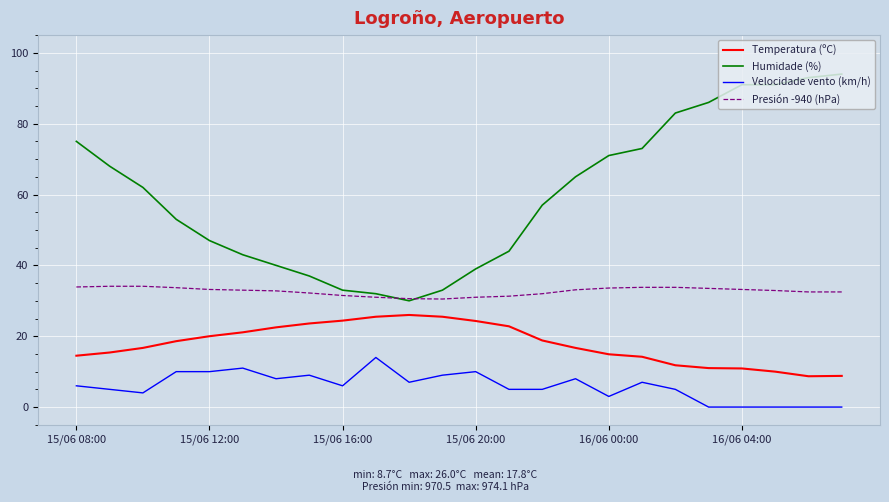

List the series in order of their peak value, highest first.

Humidade (%), Presión -940 (hPa), Temperatura (ºC), Velocidade vento (km/h)